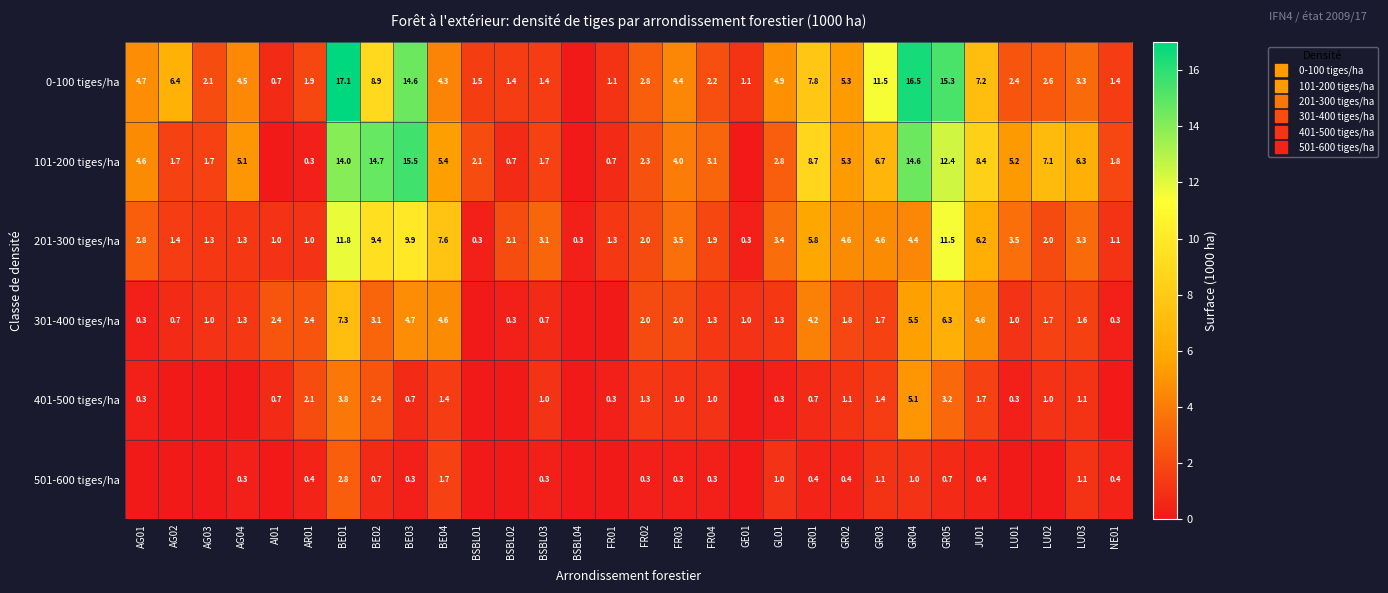

Which series has the widest spread of values?

0-100 tiges/ha